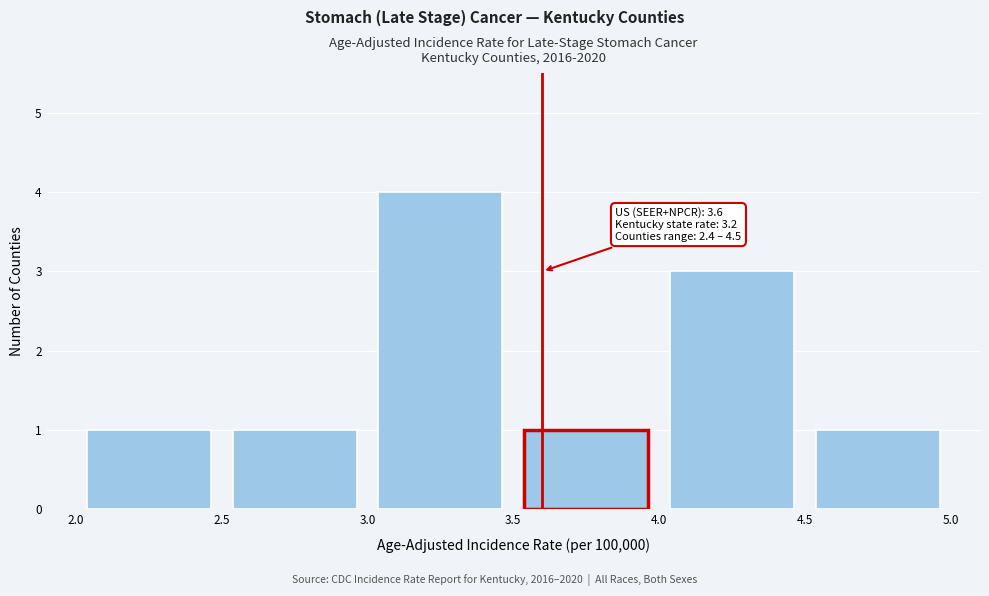

Over which range of the x-axis is the bar tallest?

3.0 to 3.5